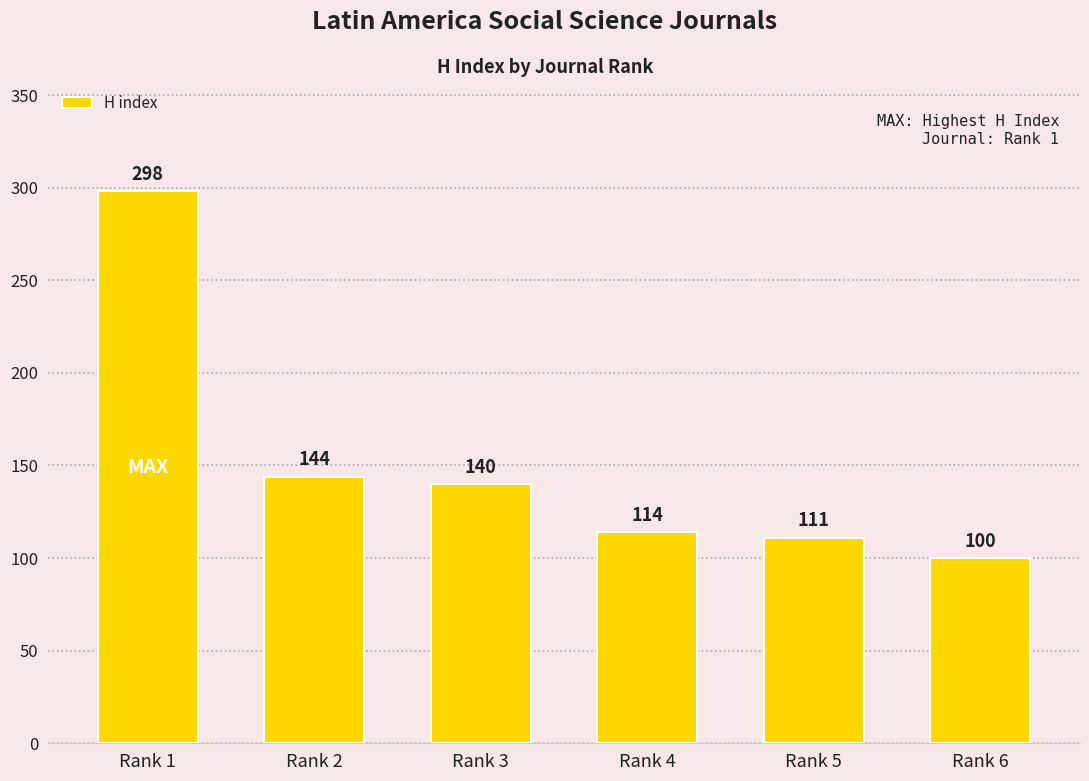

Reading left to right, transcribe all the data shown in this chart.

298	144	140	114	111	100